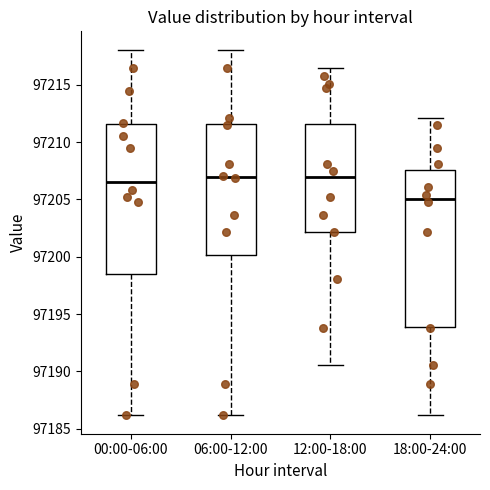

Reading left to right, transcribe this box plot: for each box, give where its median line is, the range the box spans, and where its two whiskers end, as read against the y-axis. The values are not printed on the chart, so give them approximately, as read against the axis.

00:00-06:00: median 97206.5, box 97198.5 to 97211.5, whiskers 97186.0 to 97218.0
06:00-12:00: median 97207.0, box 97200.0 to 97211.5, whiskers 97186.0 to 97218.0
12:00-18:00: median 97207.0, box 97202.0 to 97211.5, whiskers 97190.5 to 97216.5
18:00-24:00: median 97205.0, box 97194.0 to 97207.5, whiskers 97186.0 to 97212.0